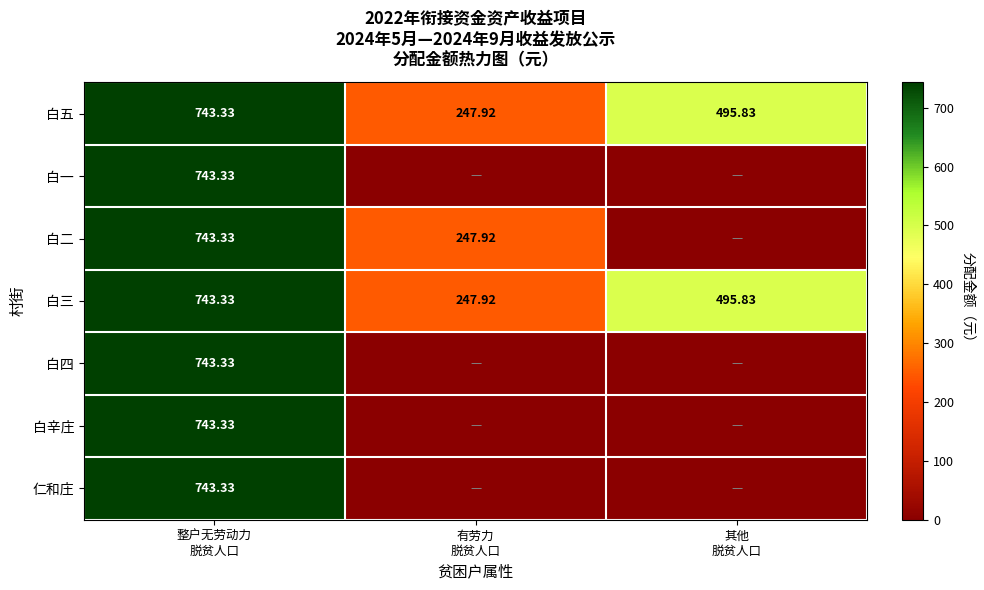

Between 其他
脱贫人口 and 有劳力
脱贫人口, which is larger?

其他
脱贫人口